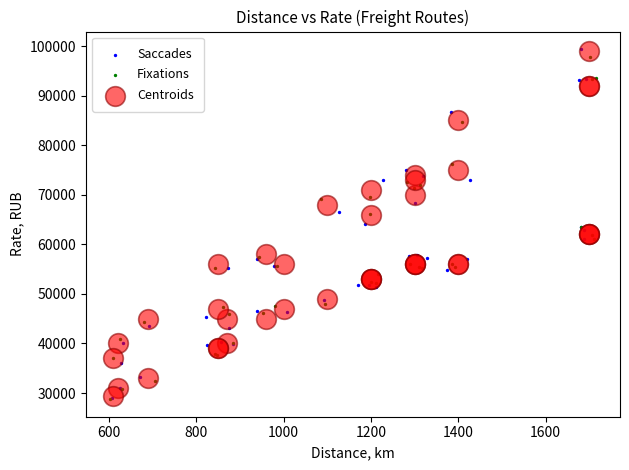

Which series has the largest Y range (max minus min)?

Saccades